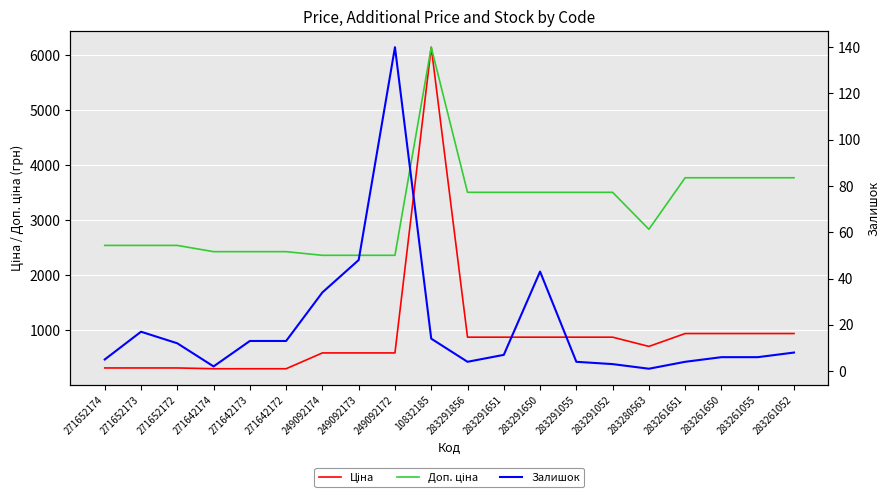

True or false: Доп. ціна and Ціна intersect in this chart.

False